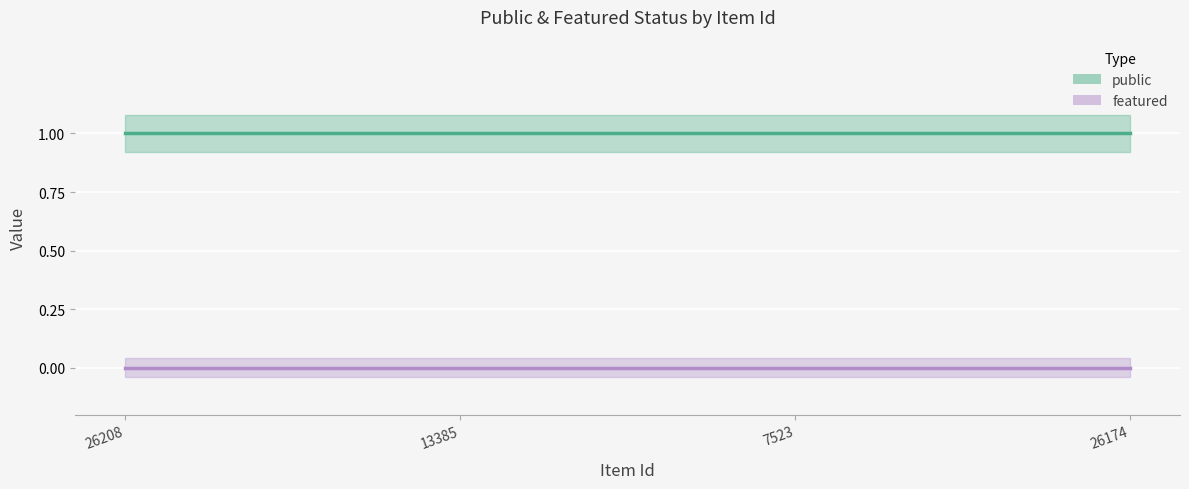

True or false: featured has a value of 0 at 26174.

True